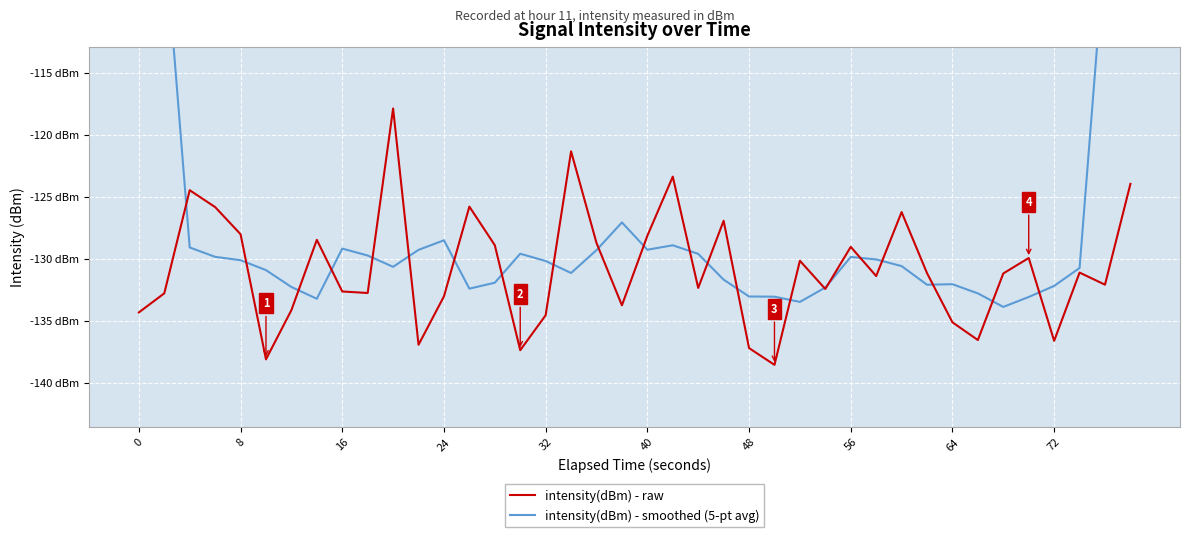

What is the difference between the second highest and minimum values in the intensity(dBm) - raw series?

17.2